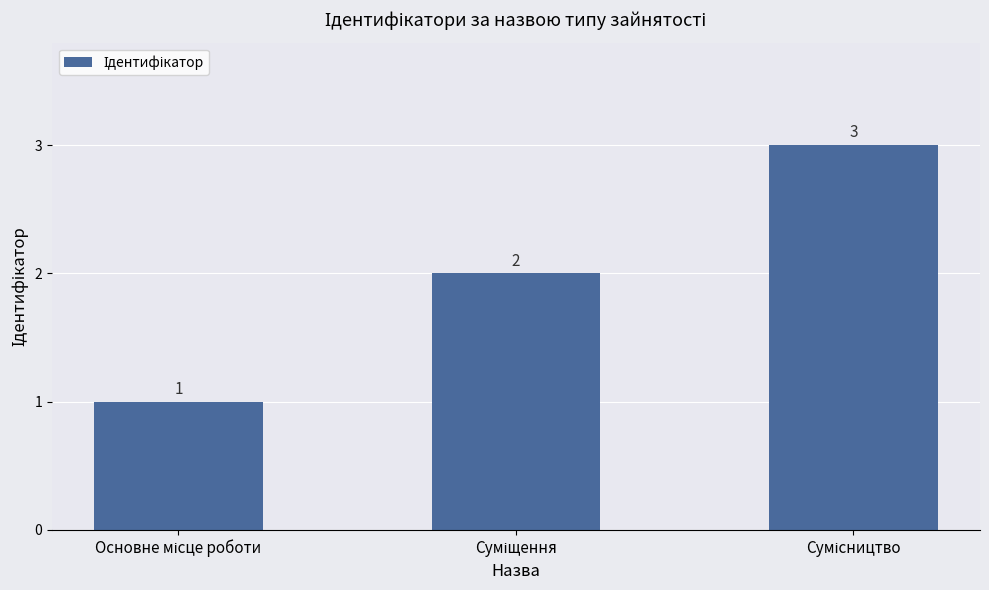

What is the greatest value displayed?

3